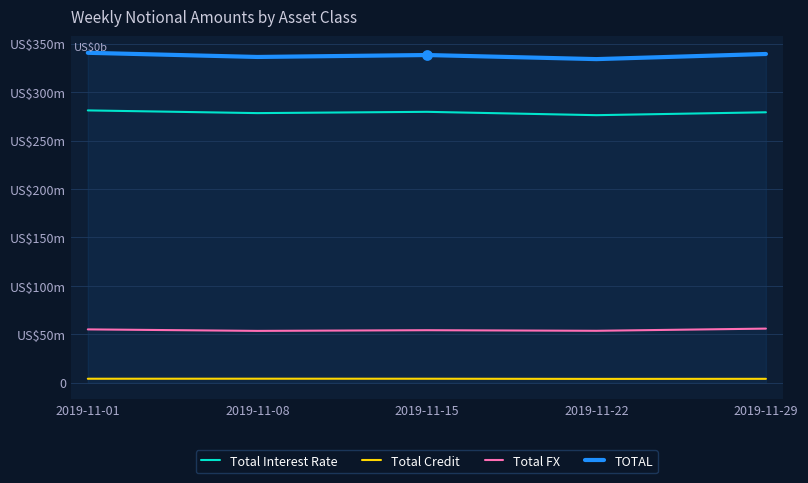

What are all the series names shown in the legend?

Total Interest Rate, Total Credit, Total FX, TOTAL